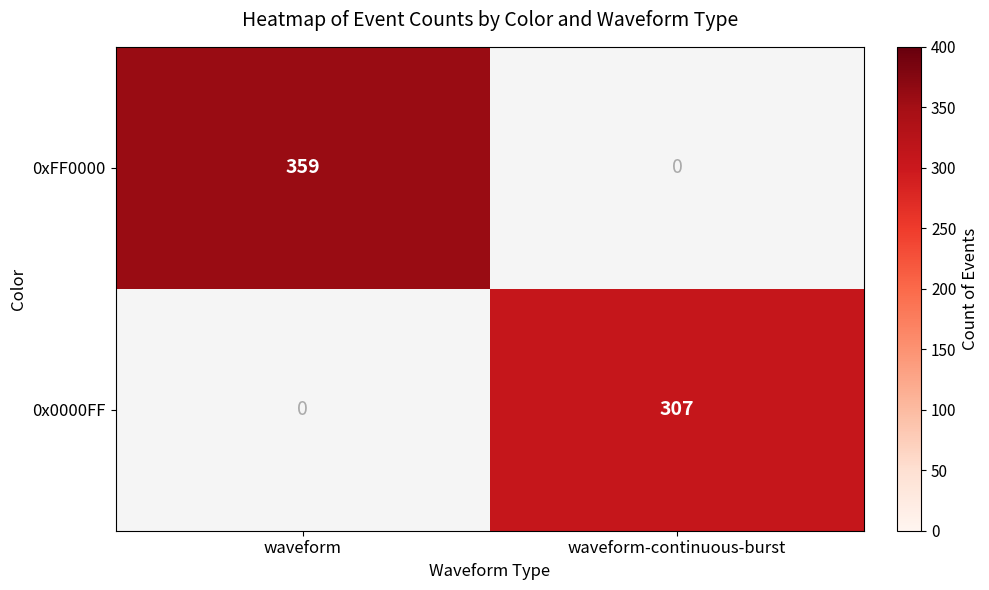

What is the maximum value shown in the chart?

359.0